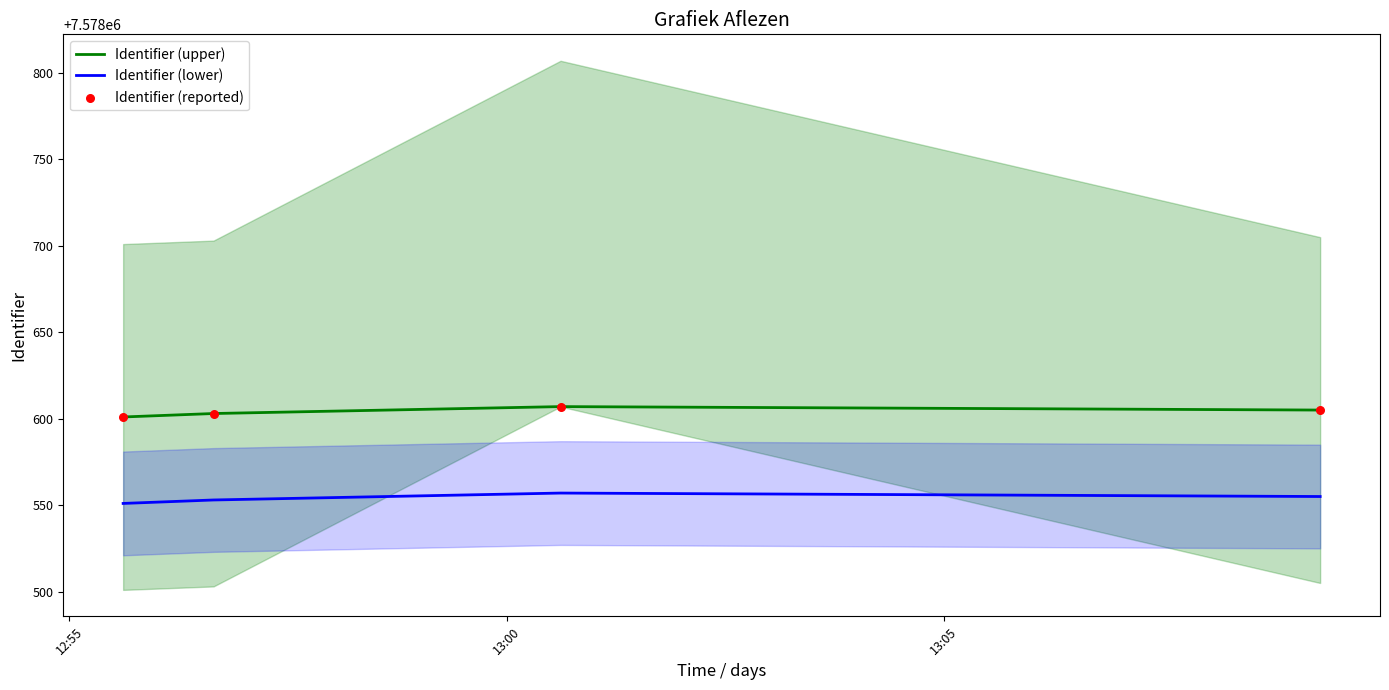

What are all the series names shown in the legend?

Identifier (upper), Identifier (lower), Identifier (reported)